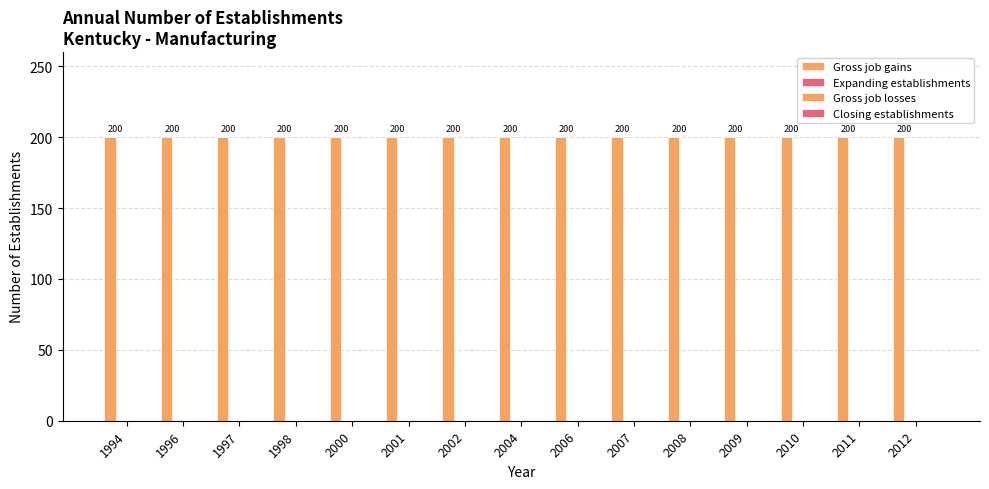

The value of Closing establishments at 2012 is 0. True or false?

True